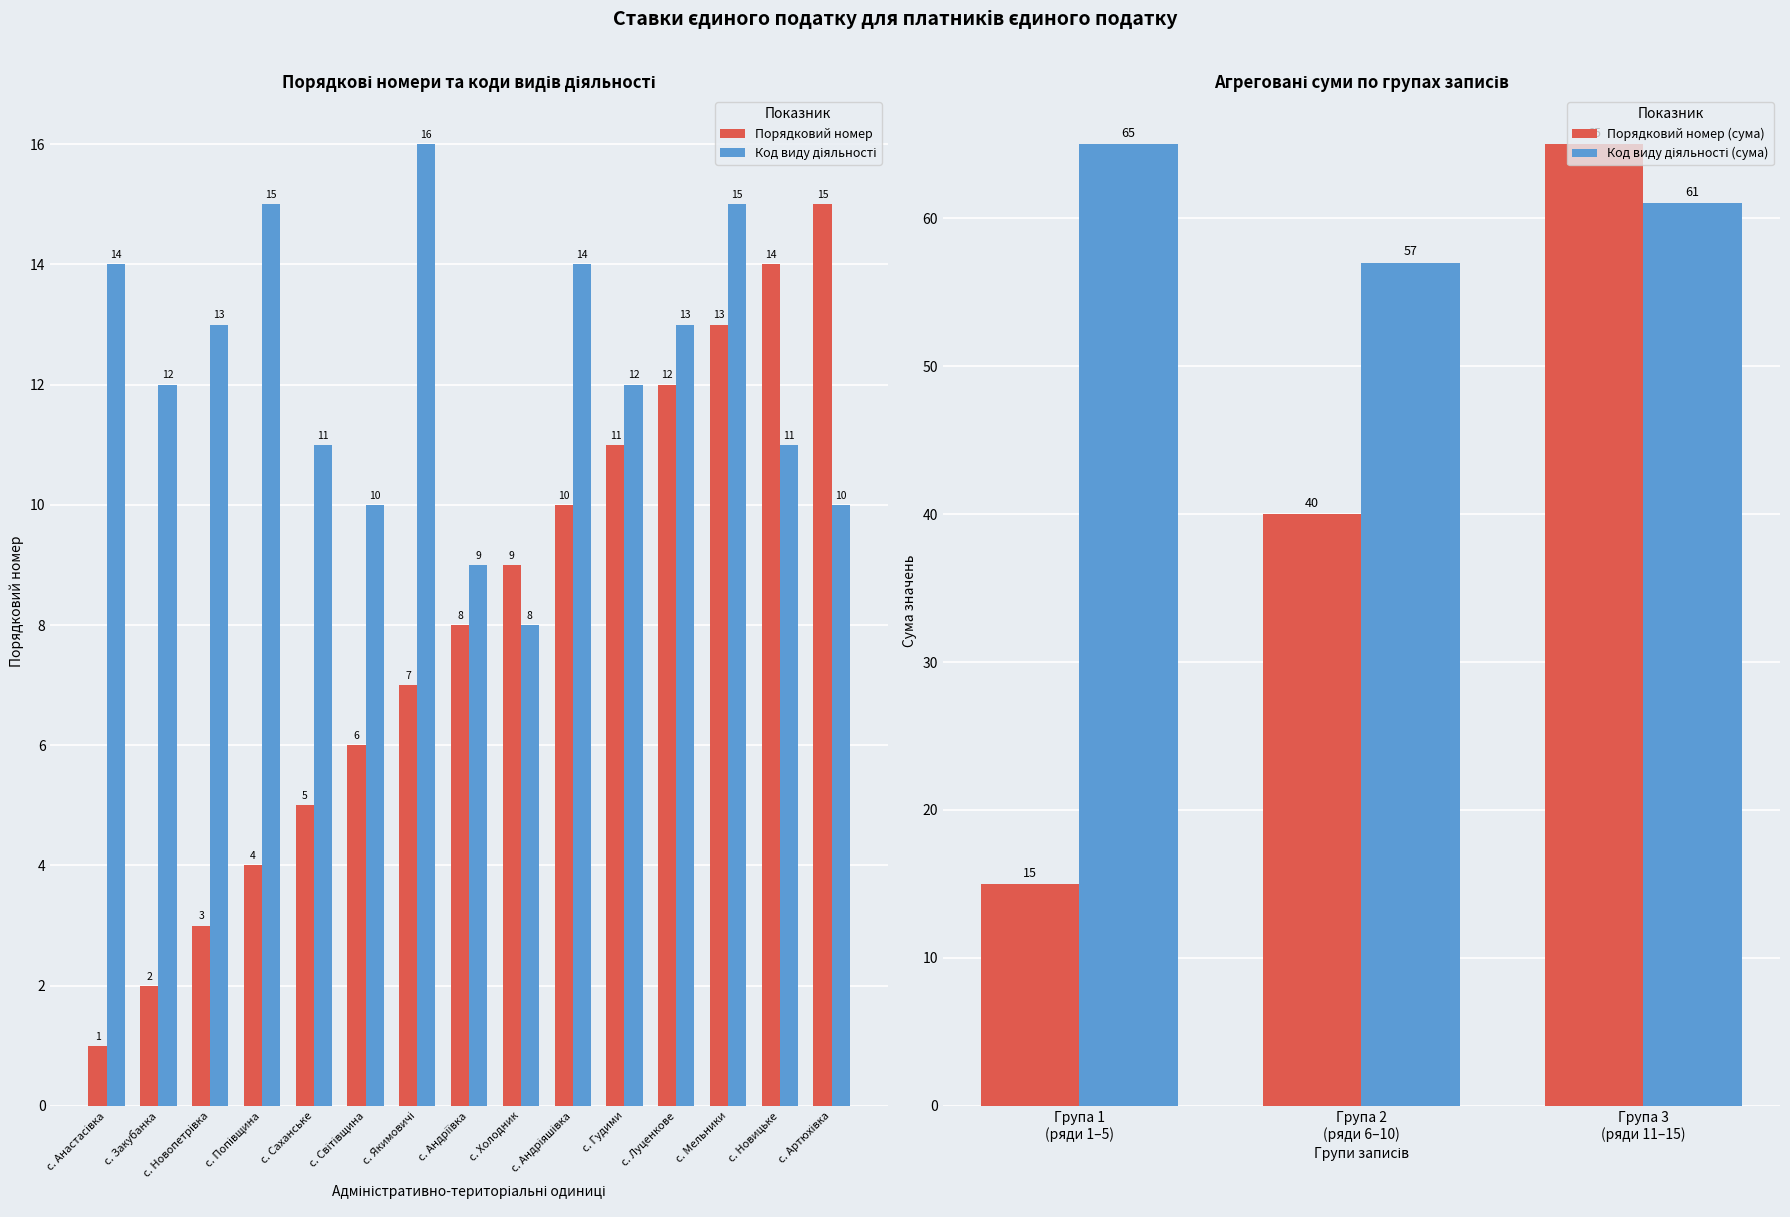

What is the difference between the maximum and minimum values in the Код виду діяльності series?

8